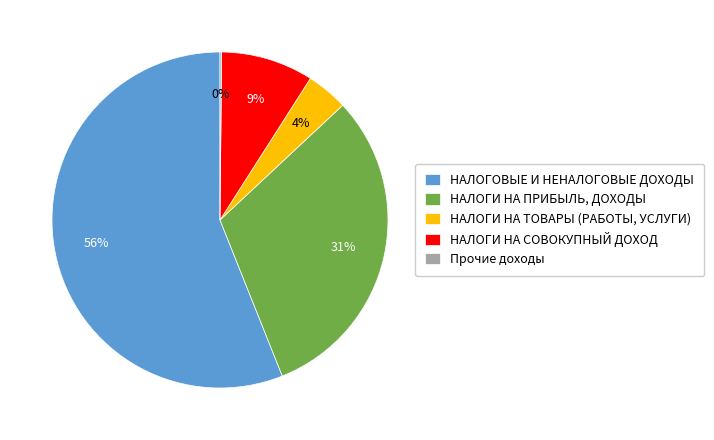

True or false: НАЛОГИ НА ТОВАРЫ (РАБОТЫ, УСЛУГИ) accounts for 10% of the total.

False